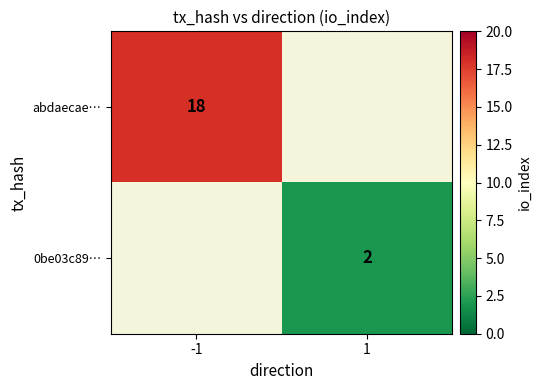

The abdaecae… series shows 18 at -1. True or false?

True